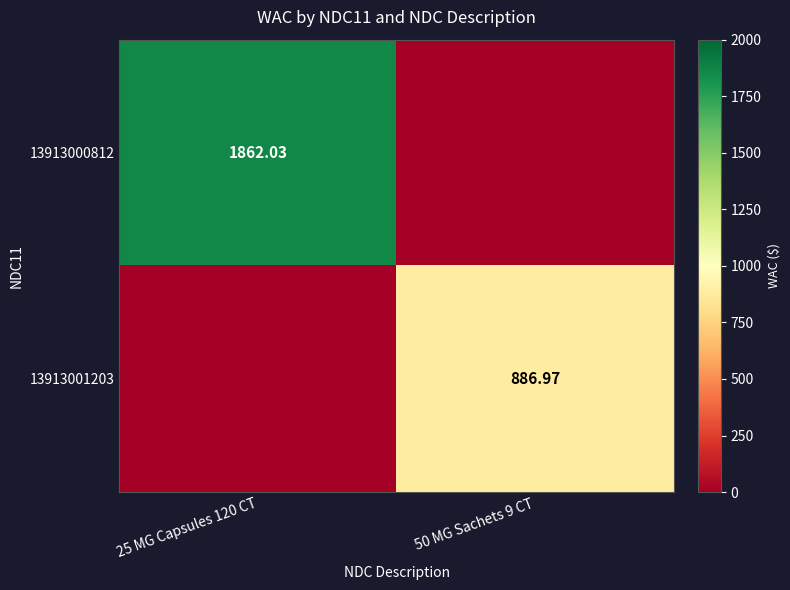

Is the value of 13913000812 at 25 MG Capsules 120 CT greater than the value of 13913001203 at 50 MG Sachets 9 CT?

Yes